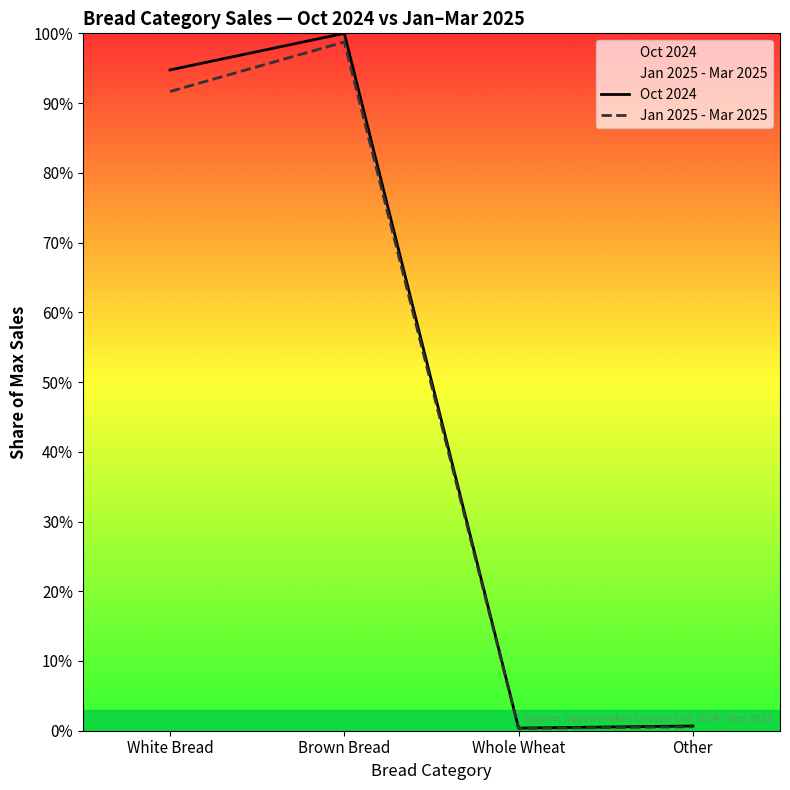

Which category has the highest value in the Oct 2024 series?

Brown Bread